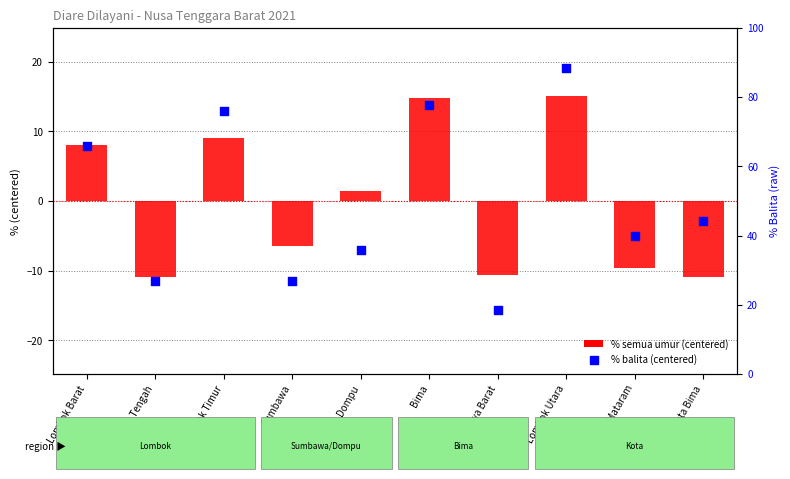

What is the total value across all series at Lombok Tengah?

-22.4